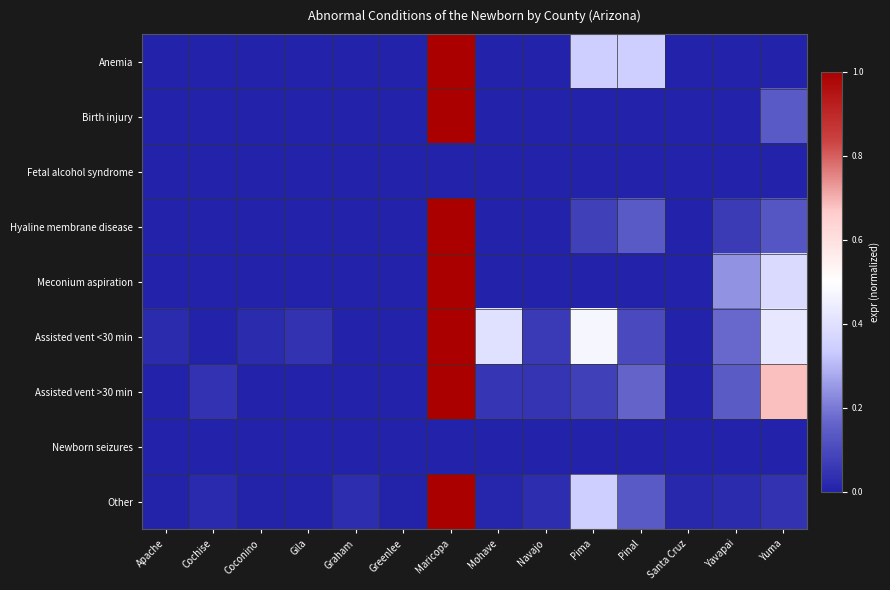

Which series changed the most between Greenlee and Yuma?

Assisted vent >30 min